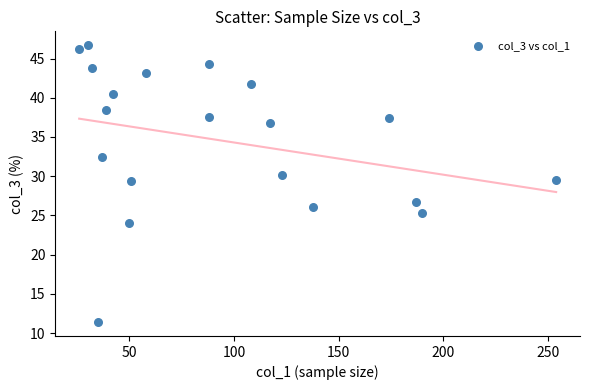

What is the range of Y values (max minus min)?

35.3